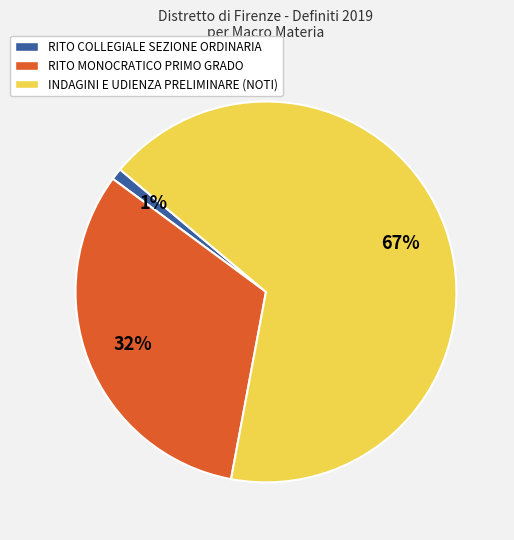

True or false: INDAGINI E UDIENZA PRELIMINARE (NOTI) accounts for 77% of the total.

False